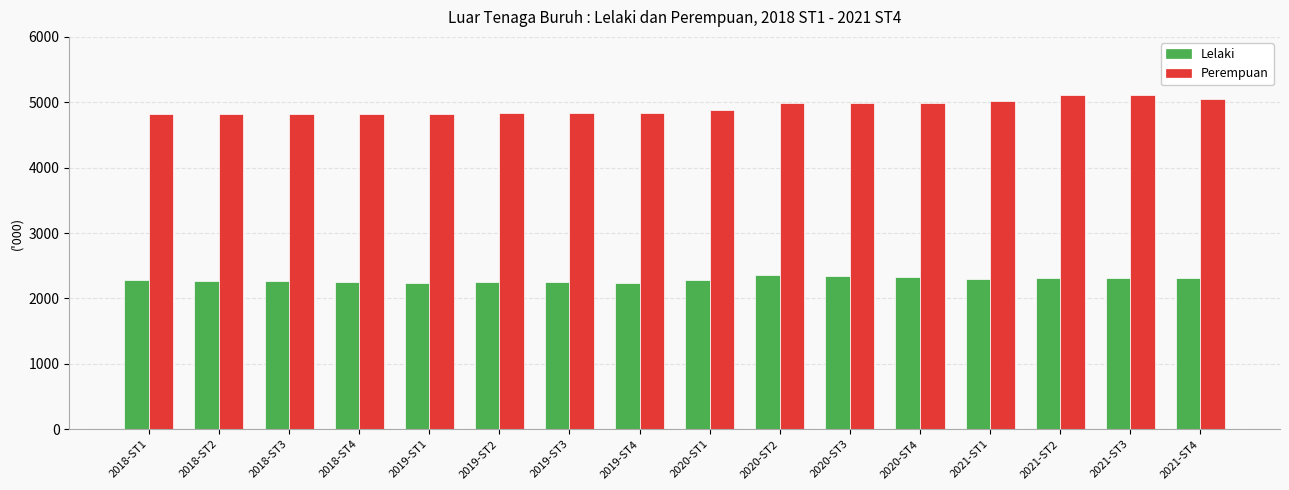

What is the total value across all series at 2019-ST2?

7088.0